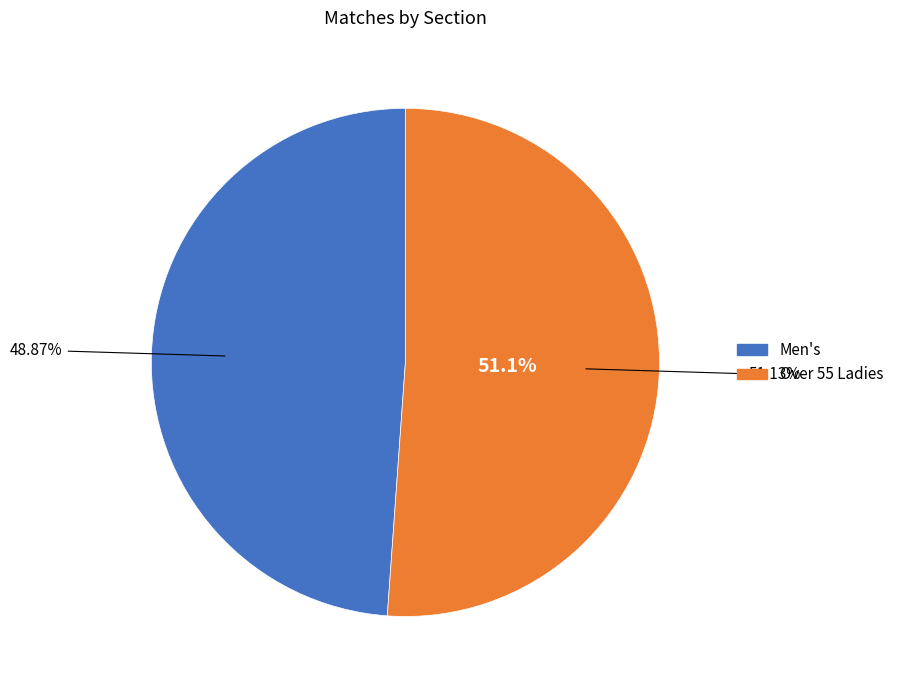

To the nearest percent, what is the difference between the largest and smallest slice percentages?

2%